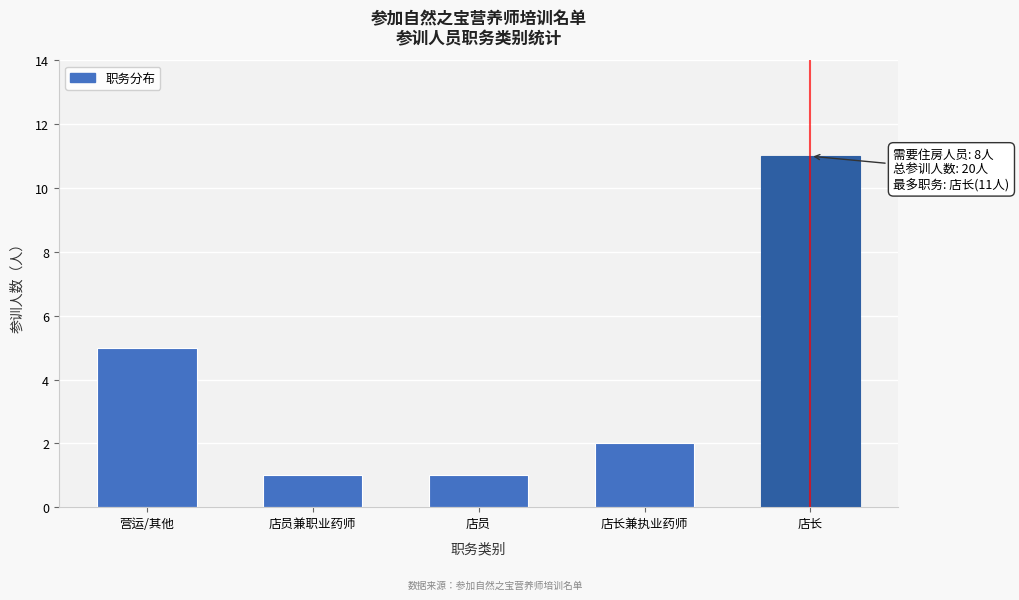

Reading left to right, list all the values displayed in this chart.

5	1	1	2	11